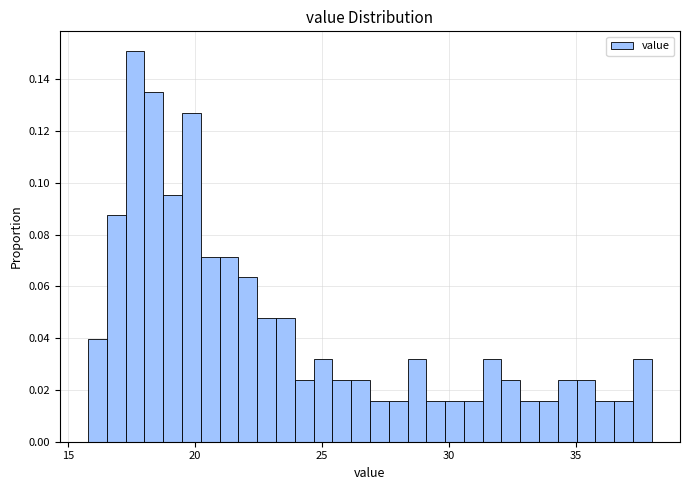

Read against the x-axis, roughly where is the centre of the tallest bar?

17.5